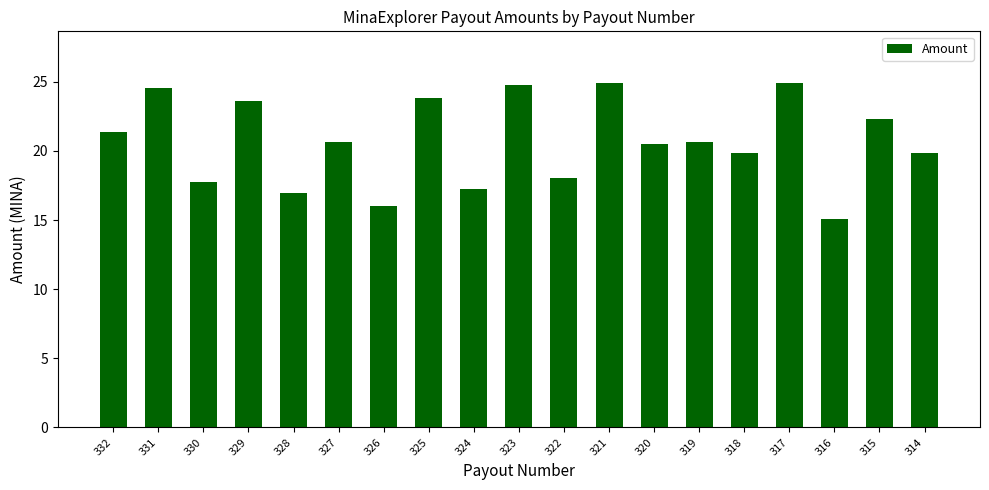

What is the difference between the values at 327 and 323?

4.1